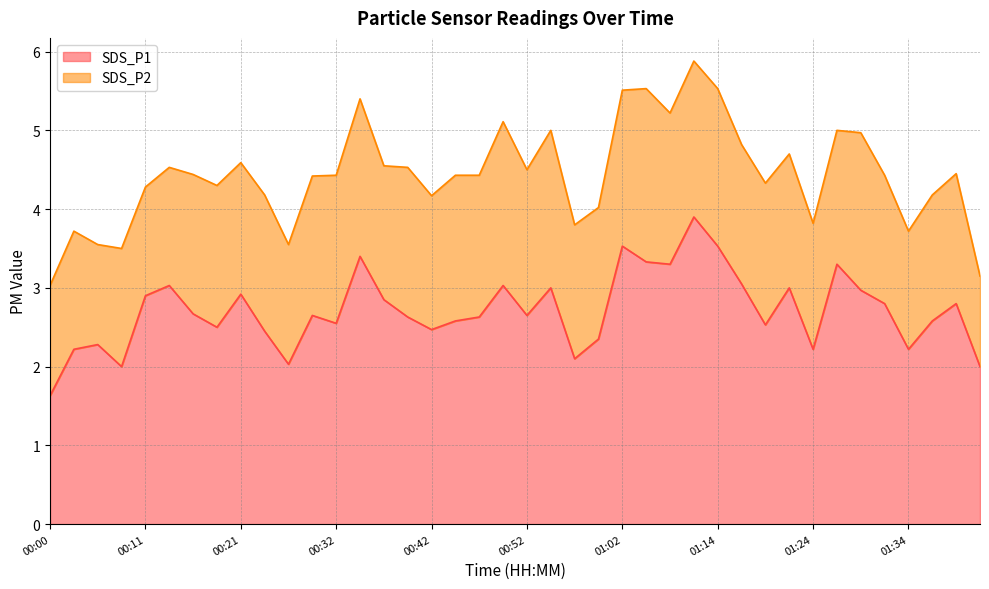

What position from the left is 00:44?

18